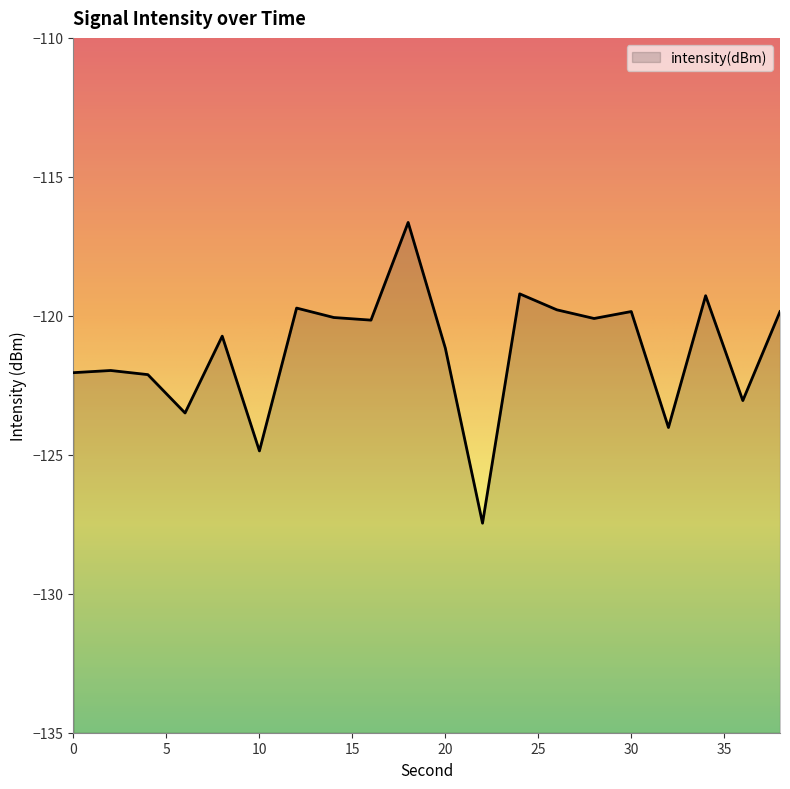

Where is the data nearest to the value -122?

2